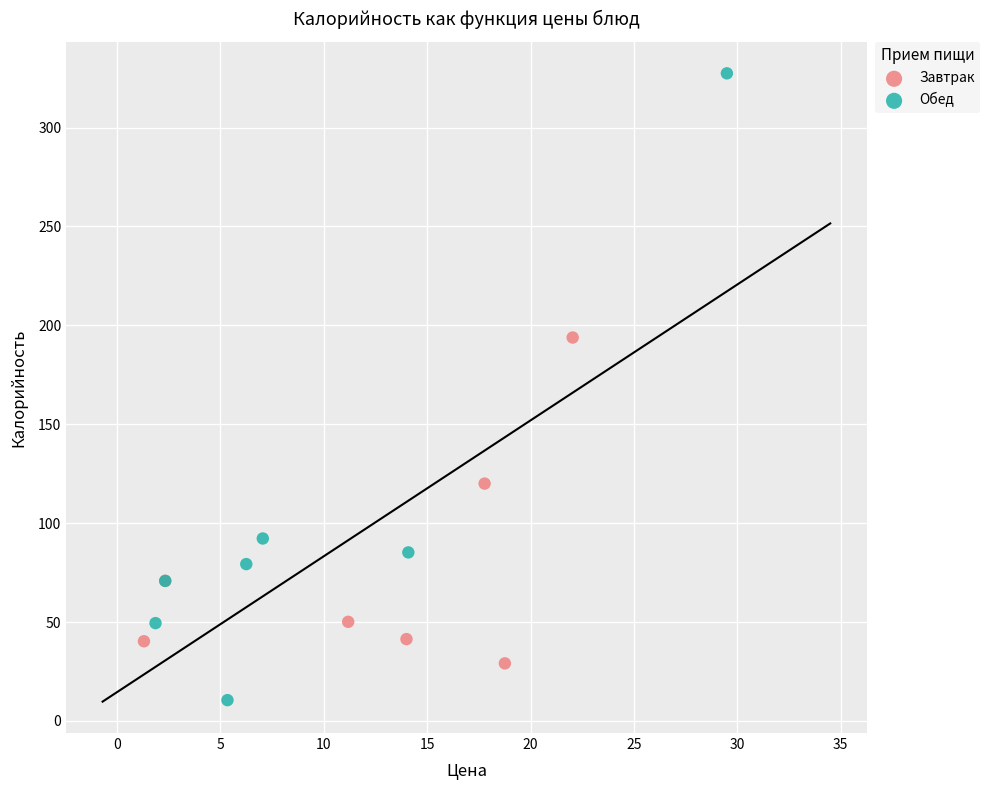

Which series reaches the maximum Y coordinate?

Обед